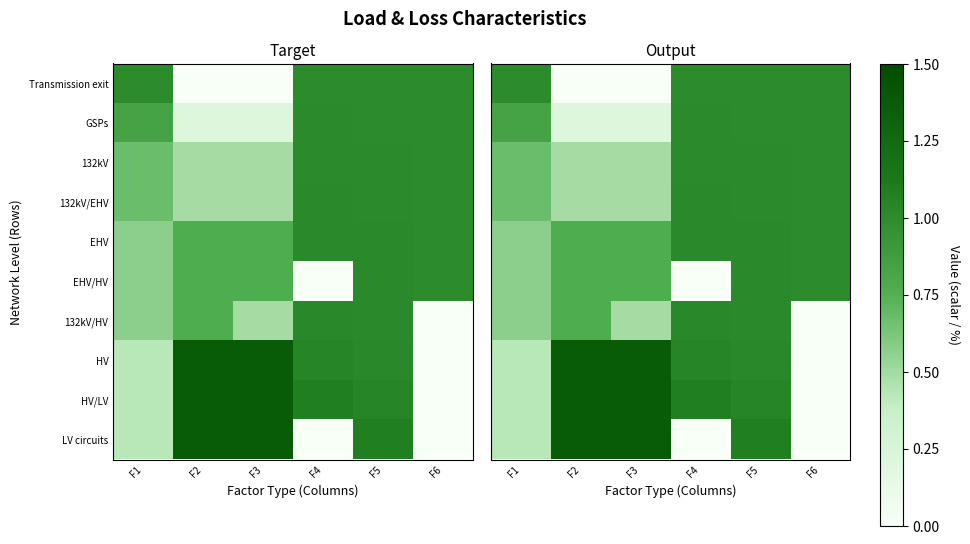

What is the total value across all series at F4?

8.2